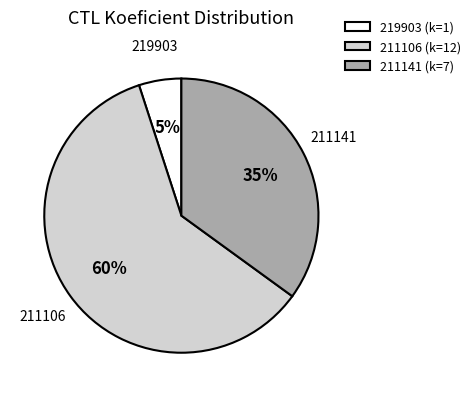

Is 211106 the majority of the pie?

Yes